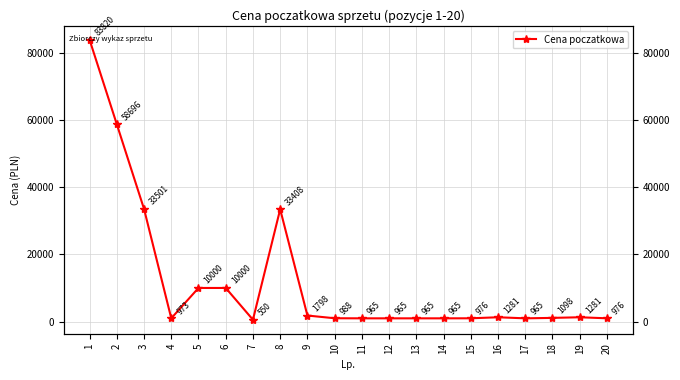

What is the difference between the values at 20 and 2?

57719.5